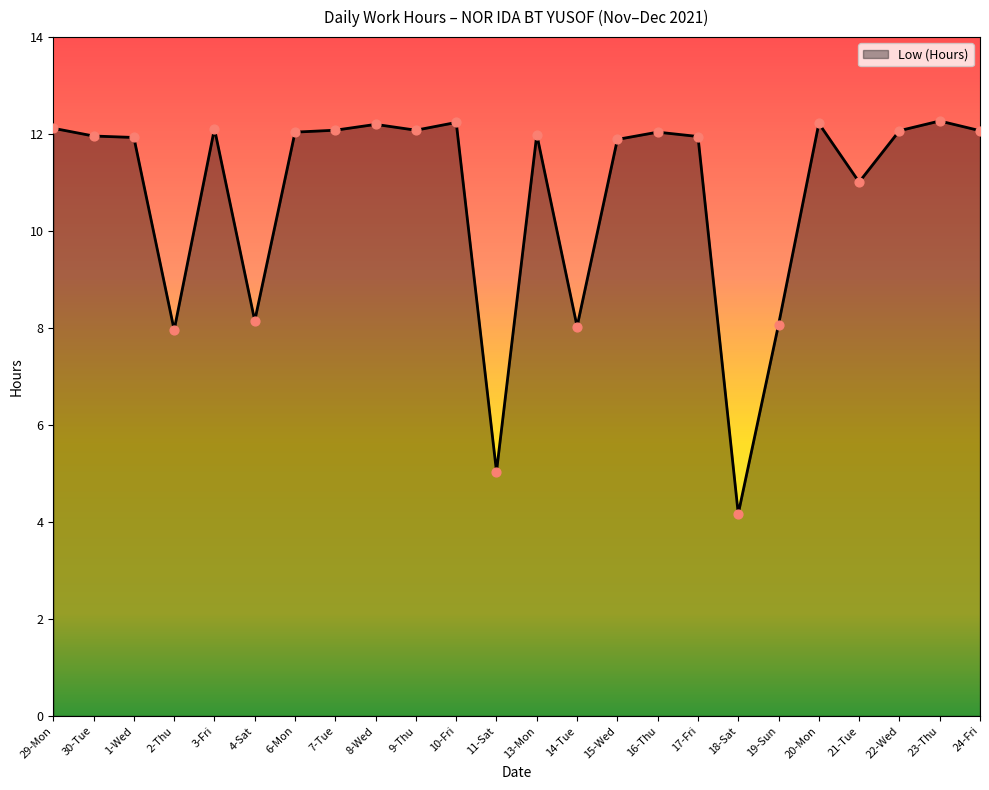

Approximately how many times larger is the value at 22-Wed compared to 21-Tue?

1.1